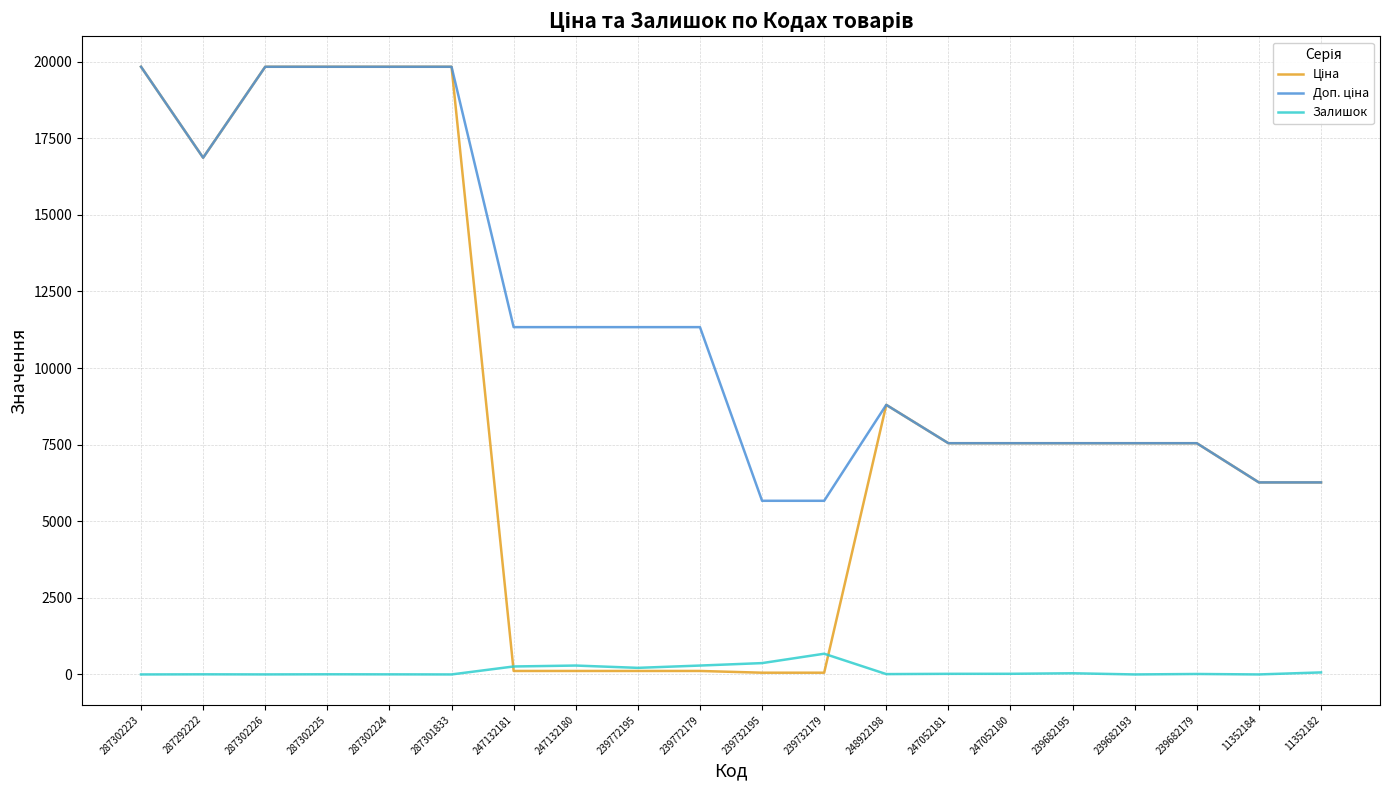

True or false: Залишок has a value of 1.0 at 287302226.

True